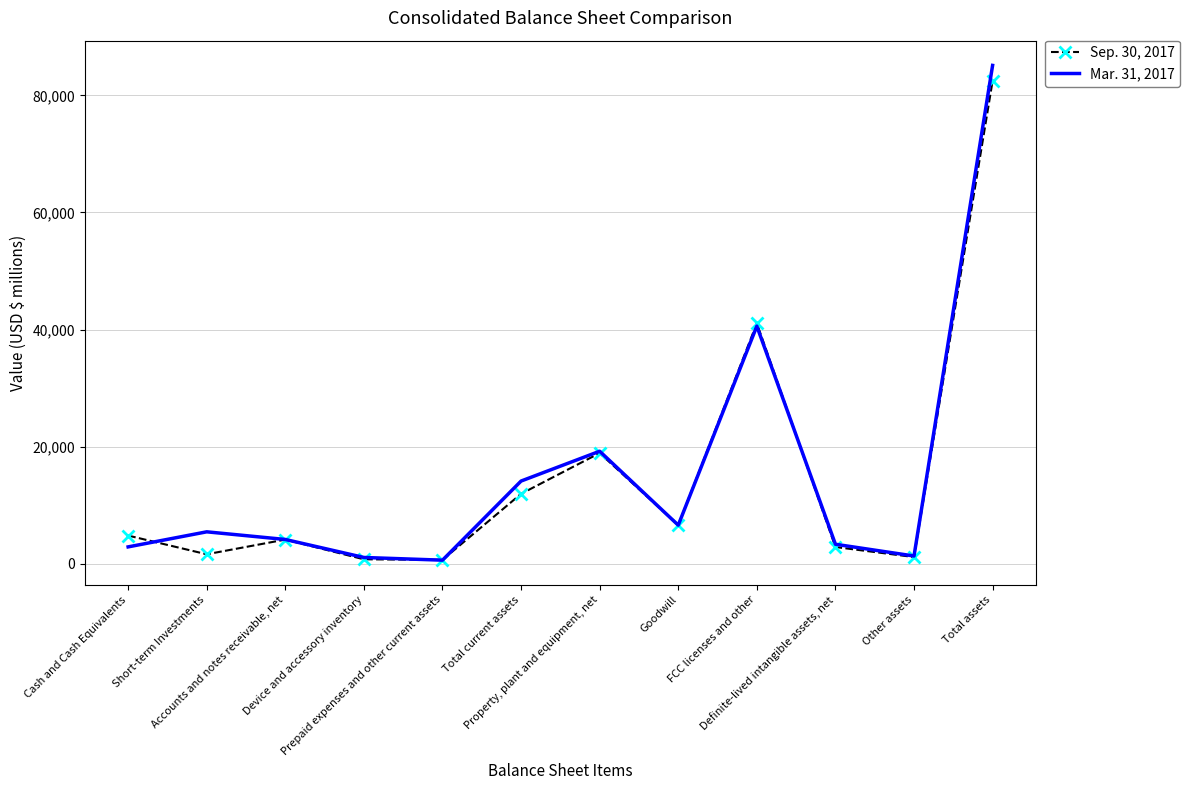

Which label corresponds to the largest value in the chart?

Total assets